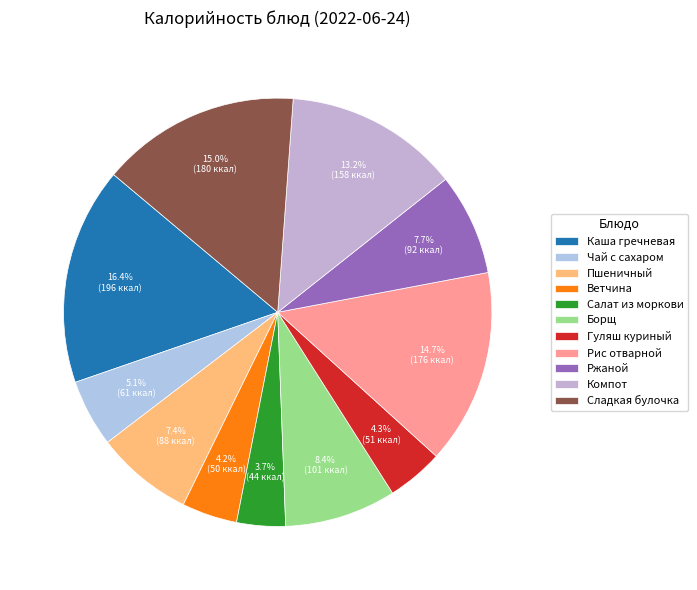

To the nearest percent, what is the difference between the largest and smallest slice percentages?

13%